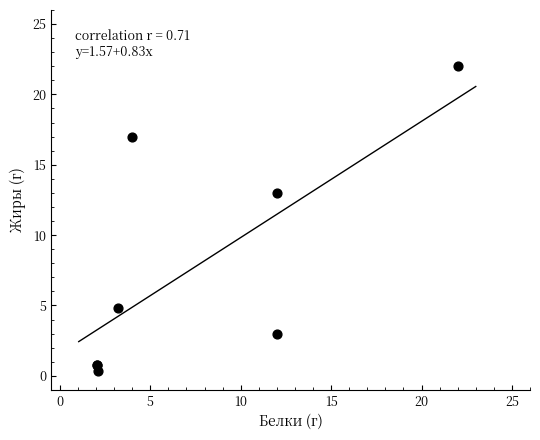

What Y value in the scatter plot is closest to 11?

13.0